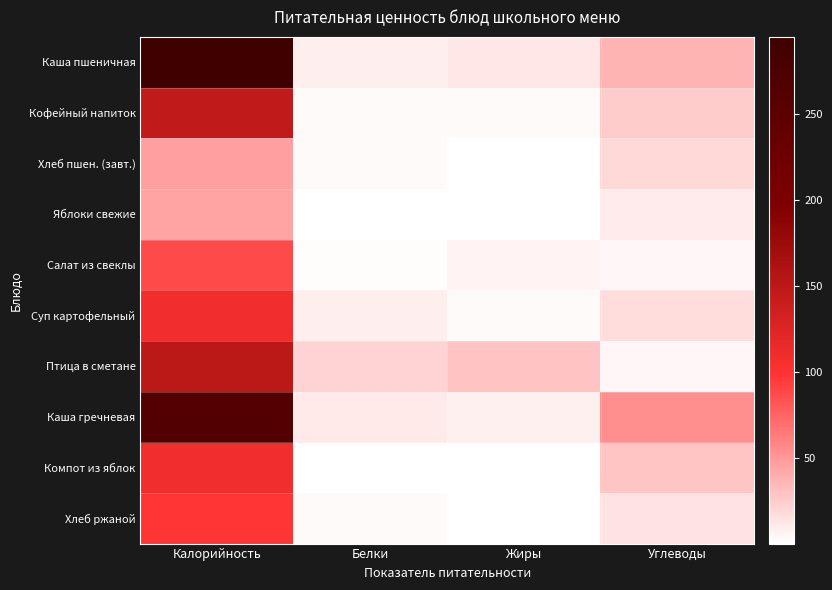

Which label corresponds to the smallest value in the chart?

Белки